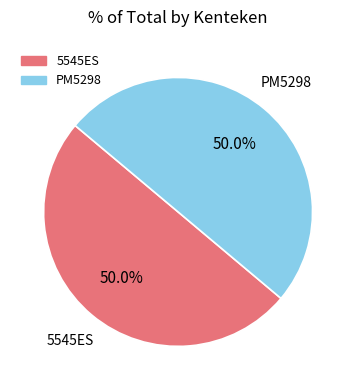

To the nearest percent, what portion does 5545ES represent?

50%